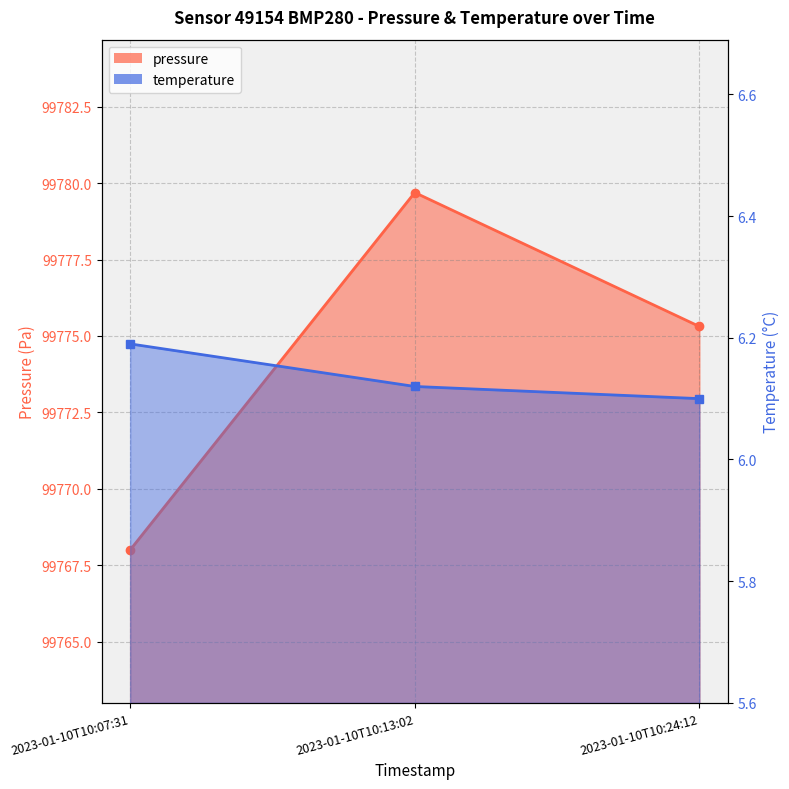

Is it true that pressure equals 99768.0 at 2023-01-10T10:07:31?

True